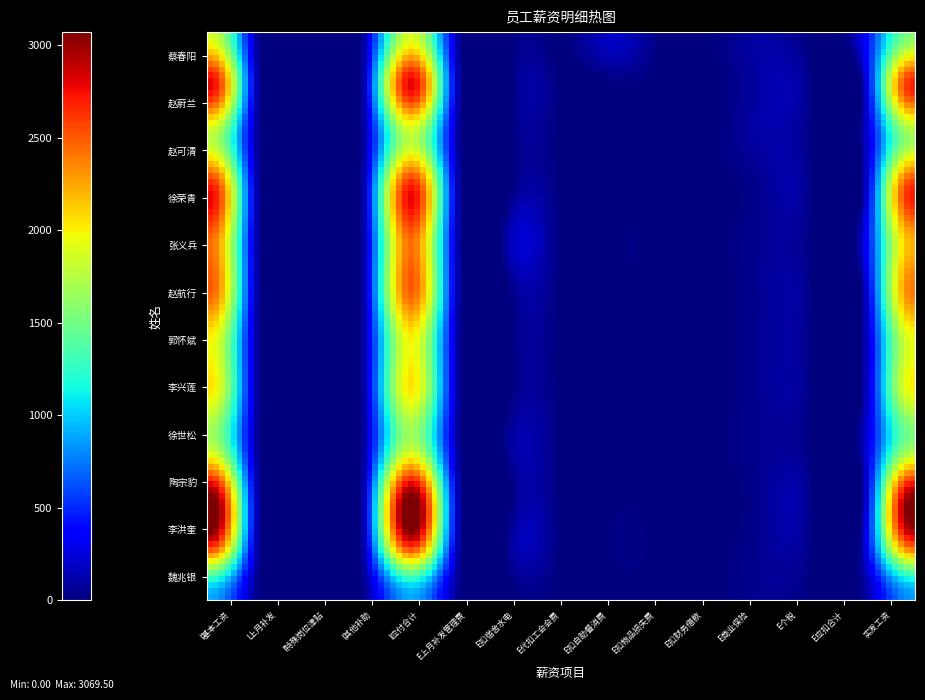

Reading left to right, extract all data points from this chart.

蔡春阳: 1876.0	0.0	0.0	0.0	1876.0	0.0	0.0	0.0	197.8	0.0	0.0	110.0	0.0	307.8	1568.2
赵蔚兰: 2807.0	0.0	0.0	0.0	2807.0	0.0	0.0	0.0	0.0	0.0	0.0	110.0	0.0	110.0	2697.0
赵可清: 1778.0	0.0	0.0	0.0	1778.0	0.0	0.0	0.0	0.0	0.0	0.0	110.0	0.0	110.0	1668.0
徐荣青: 2726.5	0.0	0.0	0.0	2726.5	0.0	0.0	0.0	0.0	0.0	0.0	55.0	0.0	55.0	2671.5
张义兵: 2457.0	0.0	0.0	0.0	2457.0	0.0	167.2	0.0	0.0	0.0	0.0	55.0	0.0	222.2	2234.8
赵航行: 2492.0	0.0	0.0	0.0	2492.0	0.0	30.8	0.0	0.0	0.0	0.0	55.0	0.0	85.8	2406.2
郭怀斌: 1988.0	0.0	0.0	0.0	1988.0	0.0	0.0	0.0	0.0	0.0	0.0	55.0	0.0	55.0	1933.0
李兴莲: 2030.0	0.0	0.0	0.0	2030.0	0.0	0.0	0.0	0.0	0.0	0.0	55.0	0.0	55.0	1975.0
徐世松: 1722.0	0.0	0.0	0.0	1722.0	0.0	89.1	0.0	0.0	0.0	0.0	55.0	0.0	144.1	1577.9
陶宗豹: 3069.5	0.0	0.0	0.0	3069.5	0.0	0.0	0.0	0.0	0.0	0.0	55.0	0.0	55.0	3014.5
李洪奎: 2656.5	0.0	0.0	0.0	2656.5	0.0	82.7	0.0	18.0	0.0	0.0	55.0	0.0	155.7	2500.8
魏兆银: 896.0	0.0	0.0	0.0	896.0	0.0	0.0	0.0	0.0	0.0	0.0	55.0	0.0	55.0	841.0